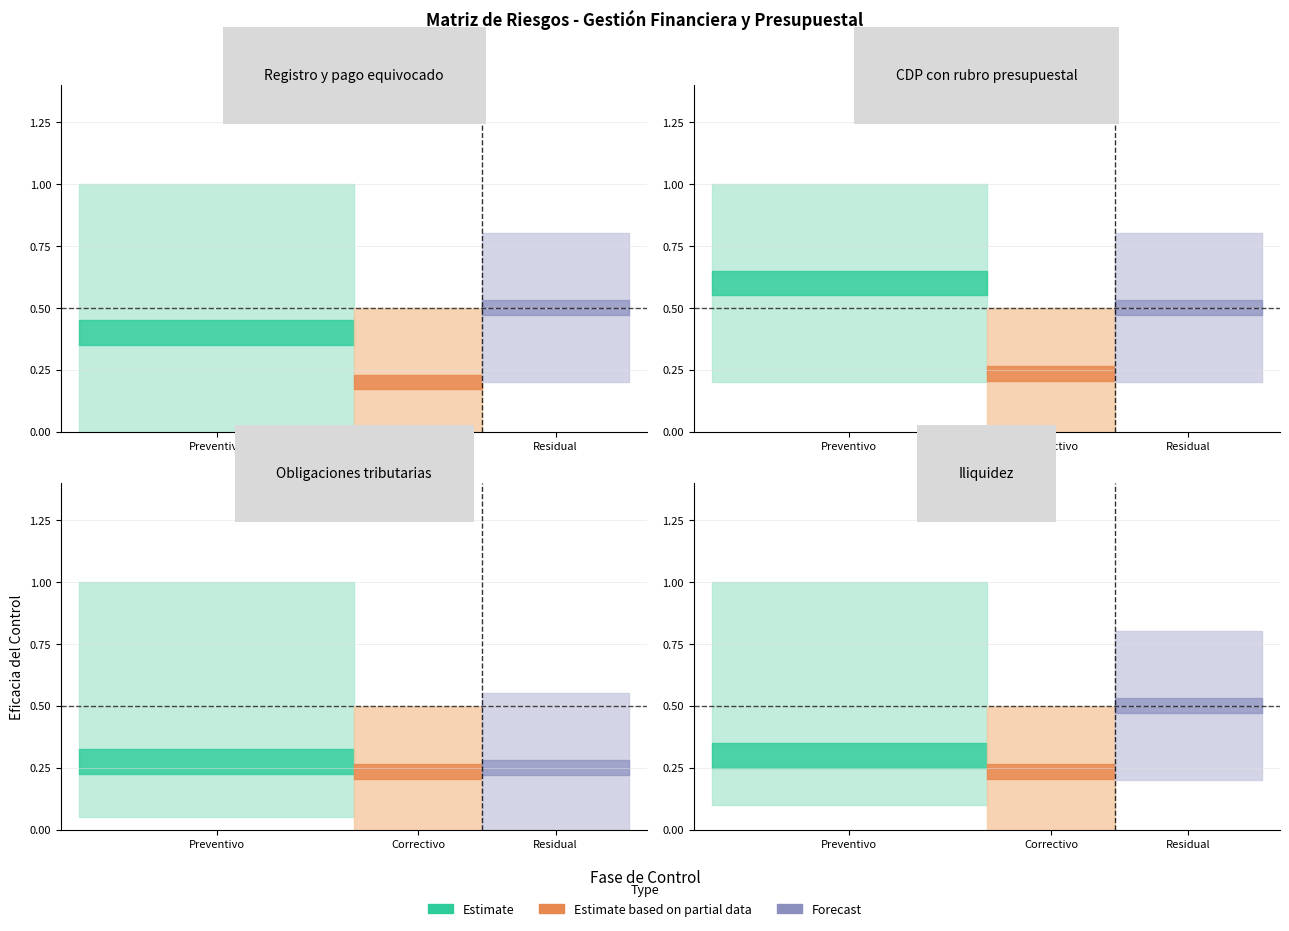

What is the value of the Eficacia_correctivo point at the 2nd from the left?

0.2